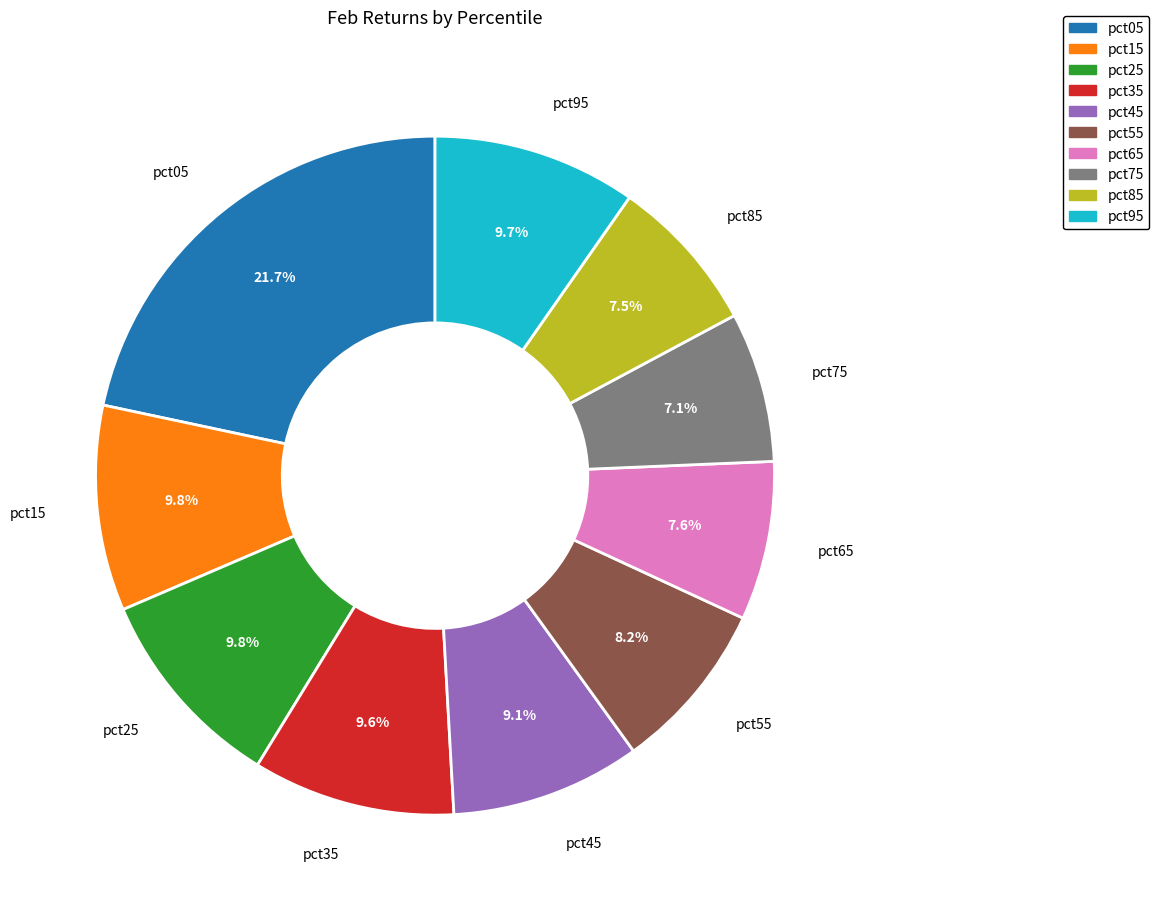

True or false: pct55 accounts for 8% of the total.

True